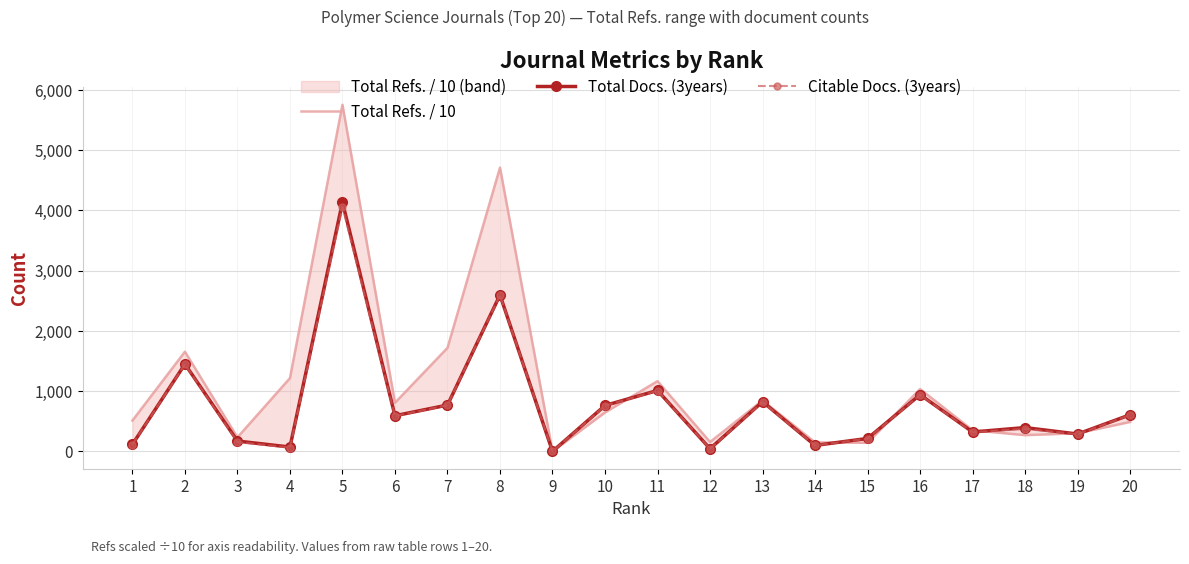

What is the sum of the Total Docs. (3years) values at 5 and 13?

4961.0